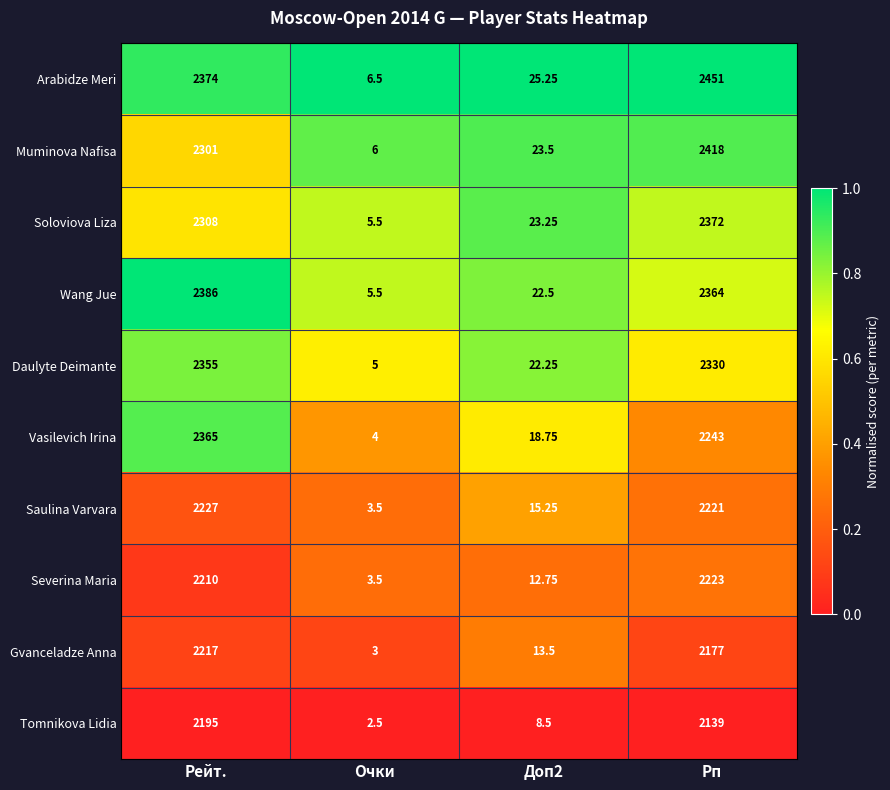

Where does the Daulyte Deimante series first go above 2330?

Рейт.